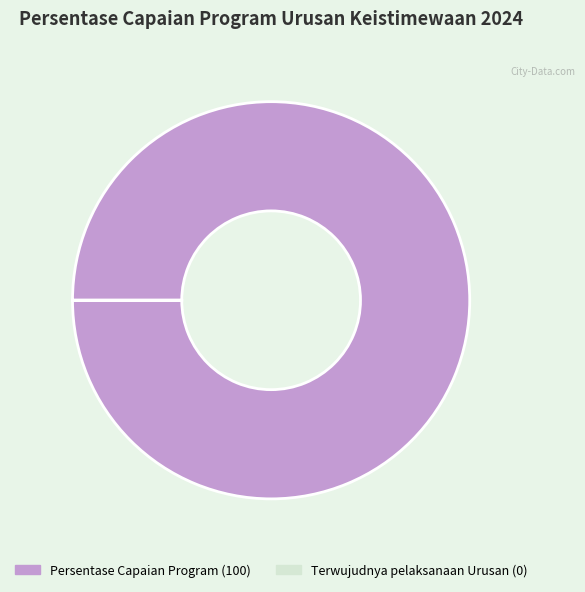

Is there a majority slice in this chart?

Yes